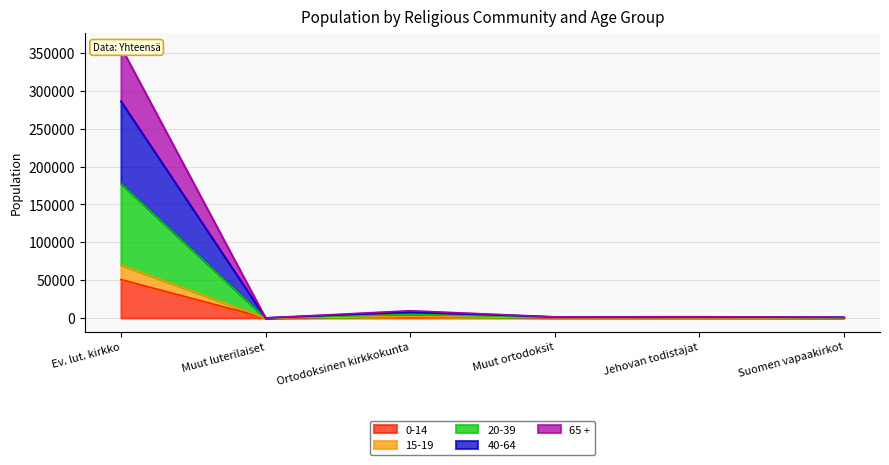

What is the spread (max minus min) of values at Muut ortodoksit?

1166